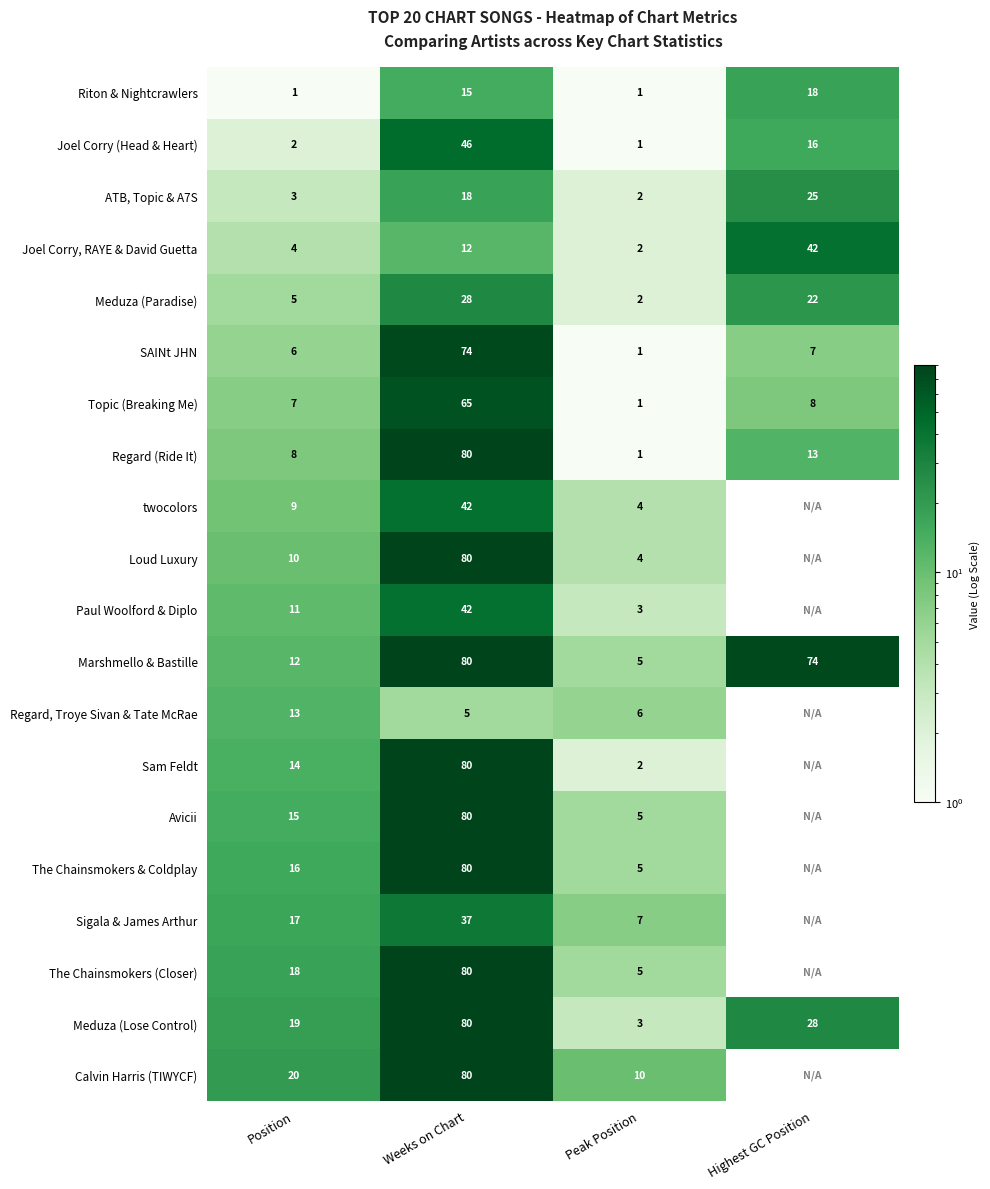

The value of Regard (Ride It) at Peak Position is 1. True or false?

True